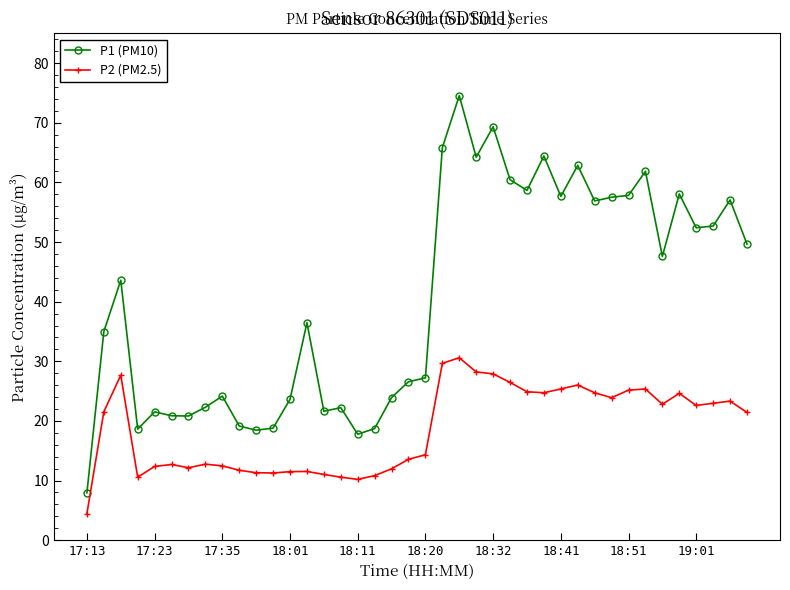

What is the value of the P1 (PM10) point at the 37th from the left?

52.4